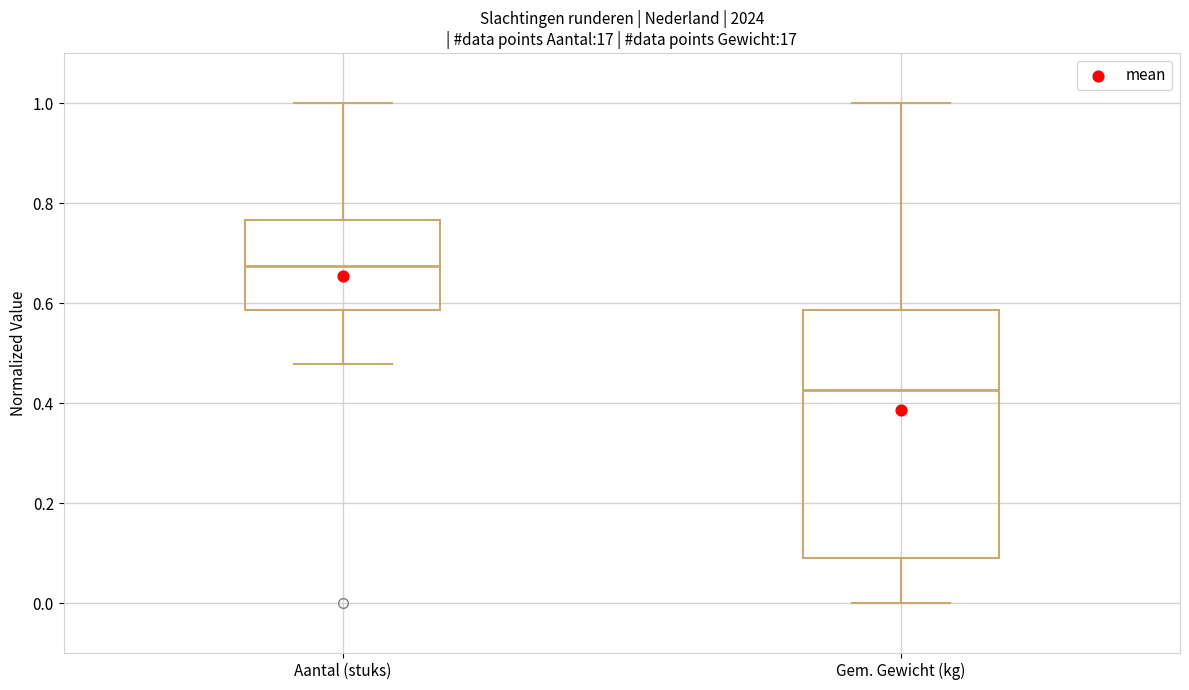

Where does the upper whisker of the box for Aantal (stuks) end on the y-axis? The values are not printed on the chart, so give them approximately, as read against the axis.

1.00